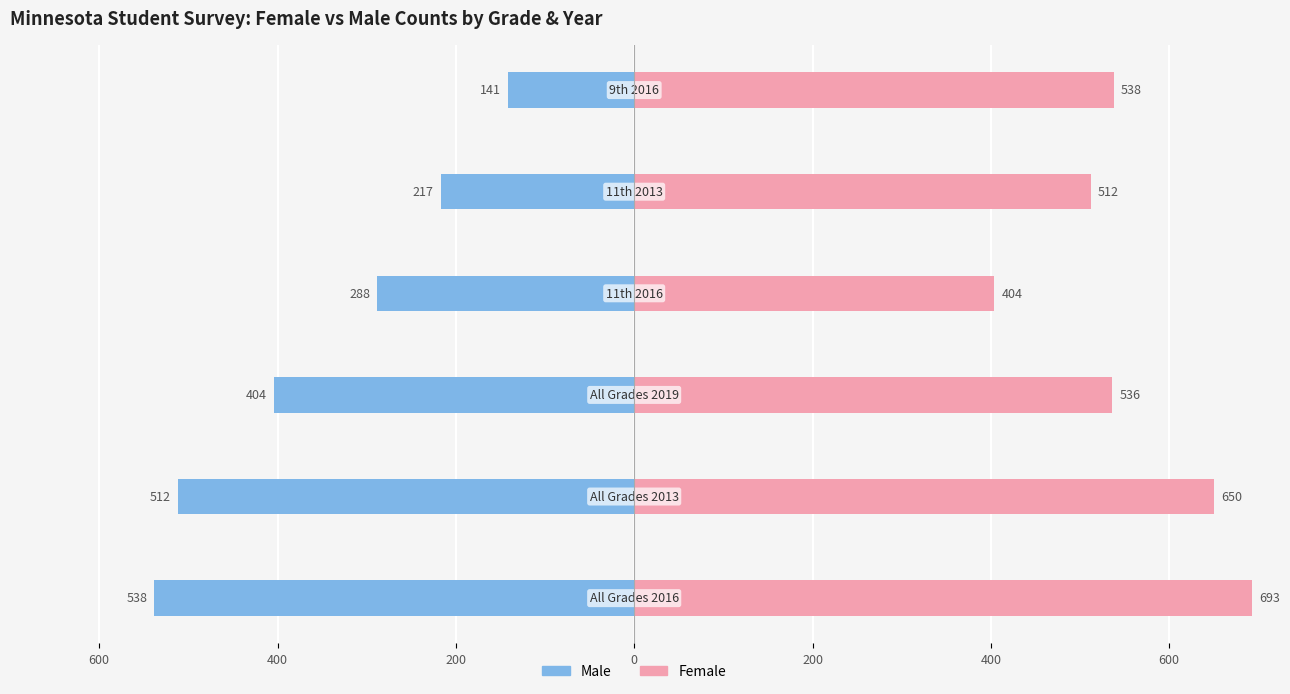

What are all the series names shown in the legend?

Female, Male